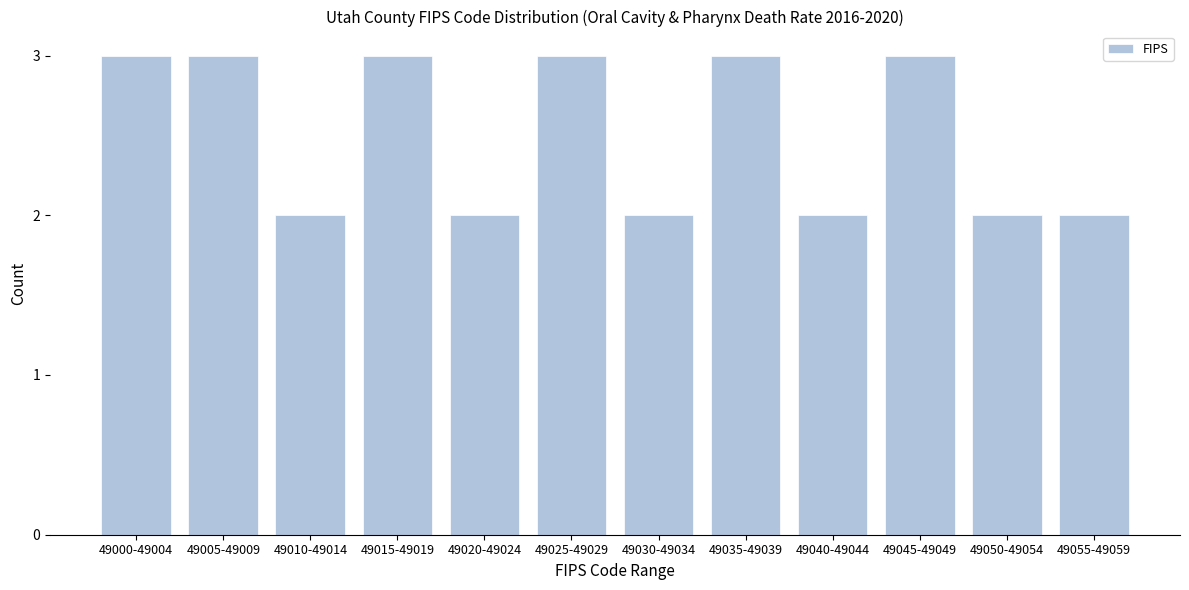

Reading right to left, transcribe all the data shown in this chart.

49055-49059=2	49050-49054=2	49045-49049=3	49040-49044=2	49035-49039=3	49030-49034=2	49025-49029=3	49020-49024=2	49015-49019=3	49010-49014=2	49005-49009=3	49000-49004=3